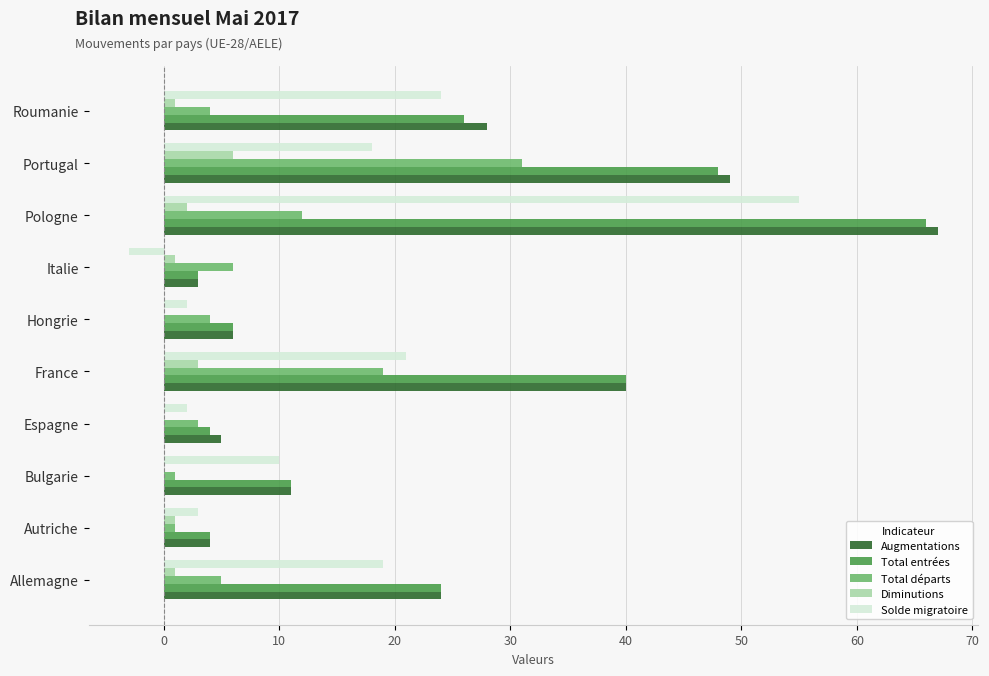

Count the number of data series in this chart.

5